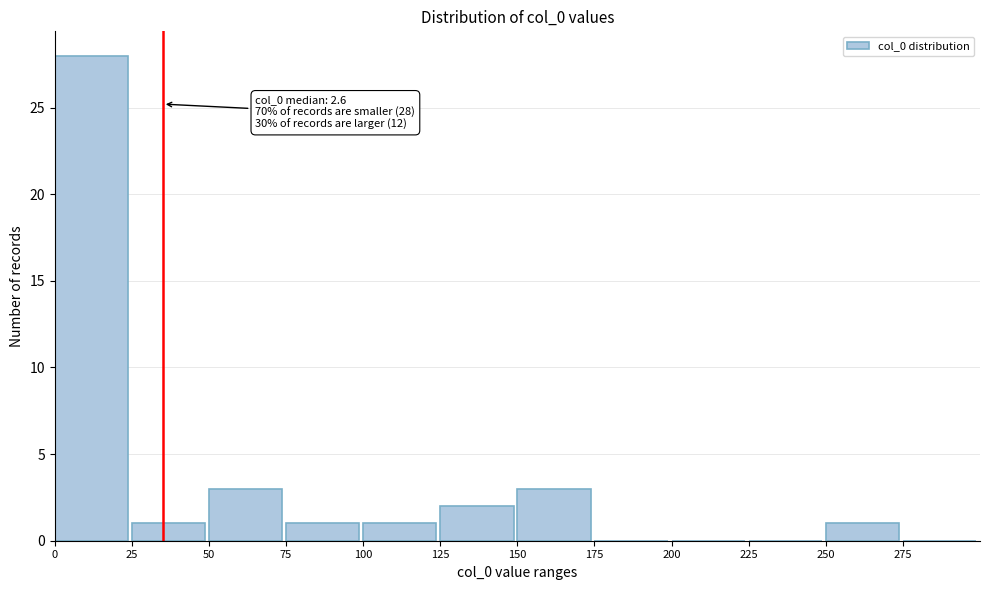

Over which range of the x-axis is the bar tallest?

0 to 25